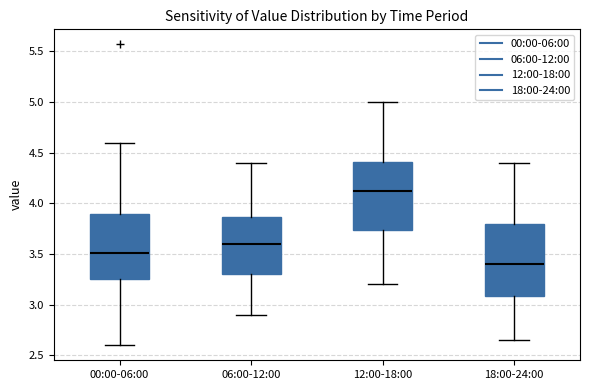

Reading left to right, read every box against the y-axis: the position of its median line, the range the box covers, and the ends of its whiskers. The values are not printed on the chart, so give them approximately, as read against the axis.

00:00-06:00: median 3.50, box 3.25 to 3.90, whiskers 2.60 to 4.60
06:00-12:00: median 3.60, box 3.30 to 3.85, whiskers 2.90 to 4.40
12:00-18:00: median 4.15, box 3.75 to 4.40, whiskers 3.20 to 5.00
18:00-24:00: median 3.40, box 3.10 to 3.80, whiskers 2.65 to 4.40